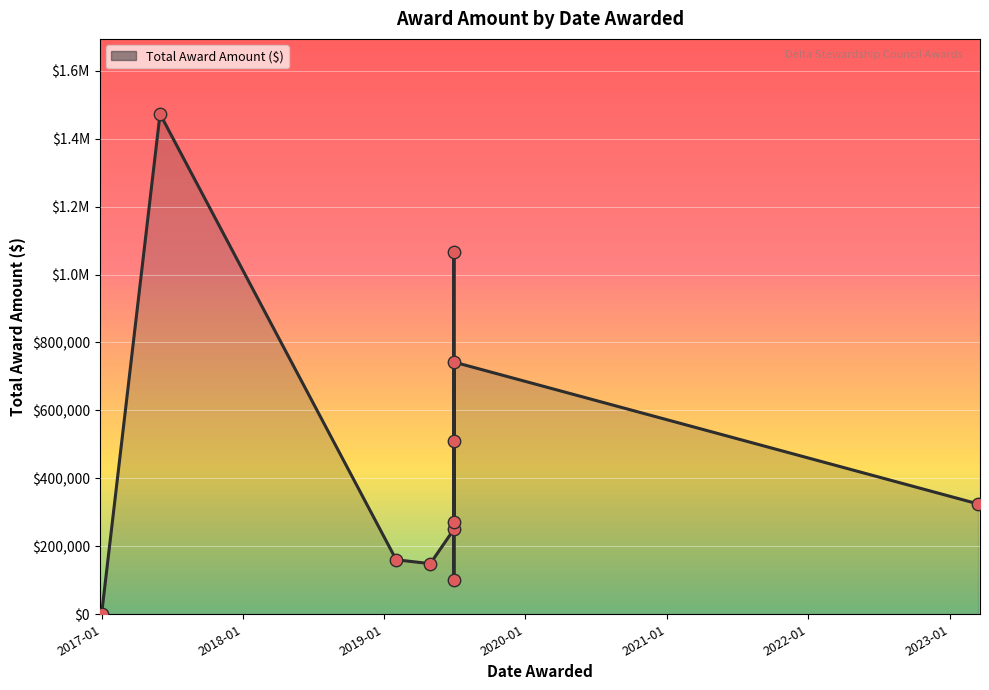

What is the ratio of the value at 2019-06-30 to the value at 2019-06-30?

2.7